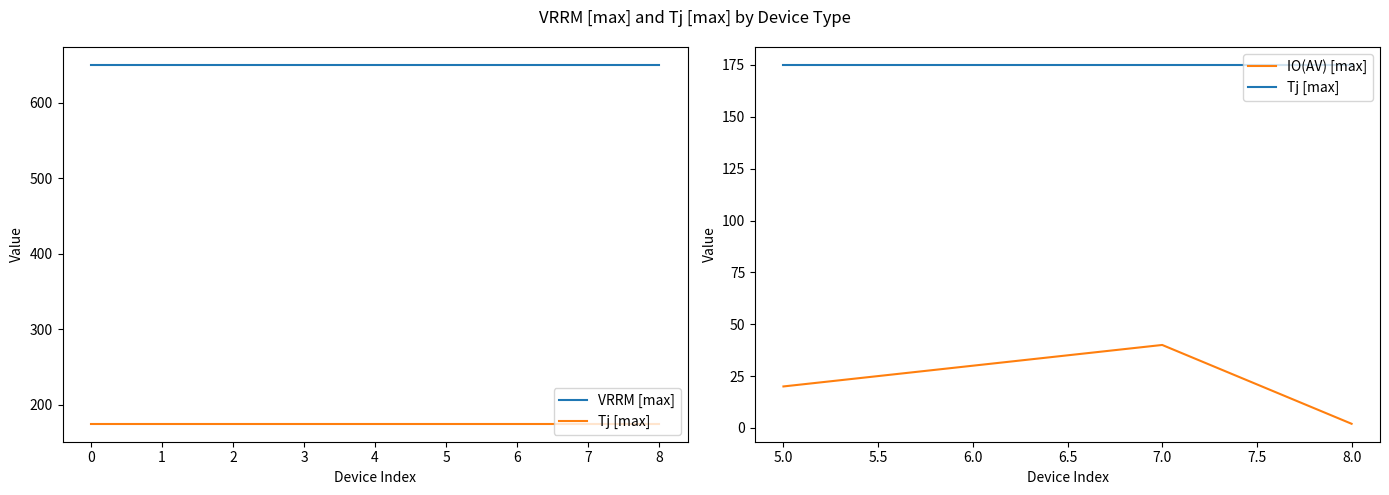

What is the total value across all series at WNSC6D10650BT2-A?

825